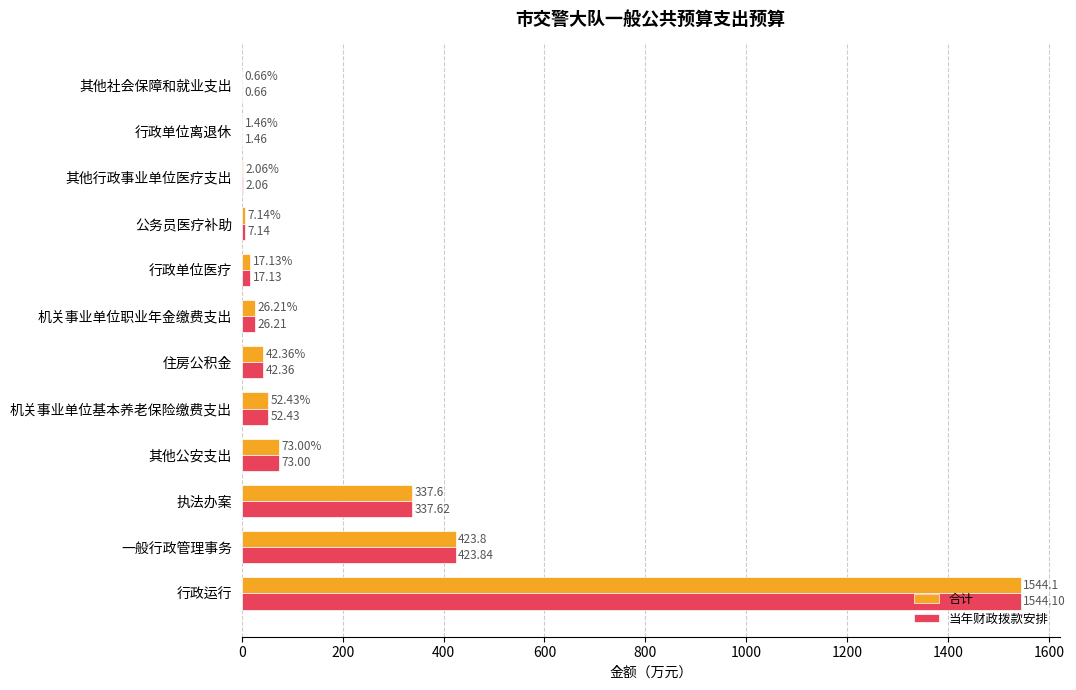

How many data points does each series have?

12